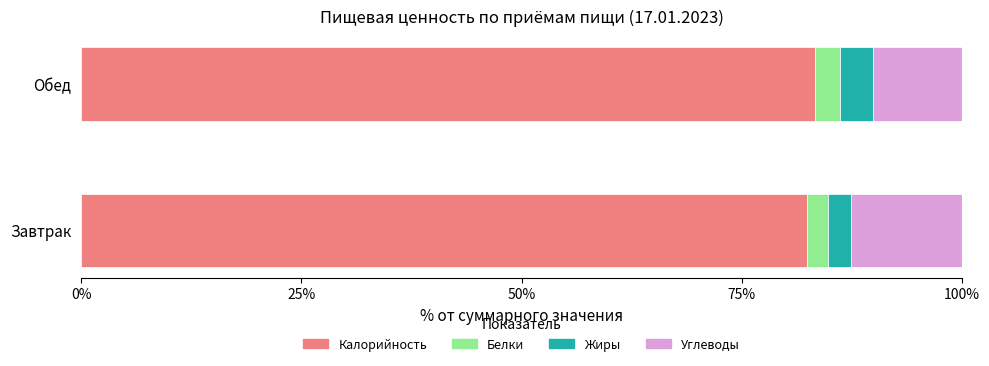

What is the total value across all series at Обед?

100.0